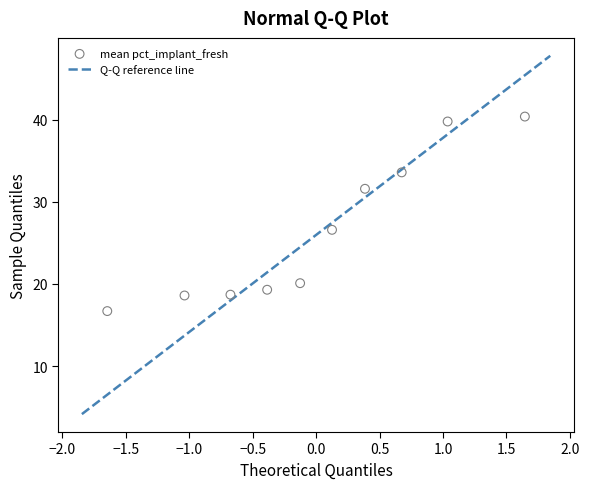

What Y value in the scatter plot is closest to 28?

26.6